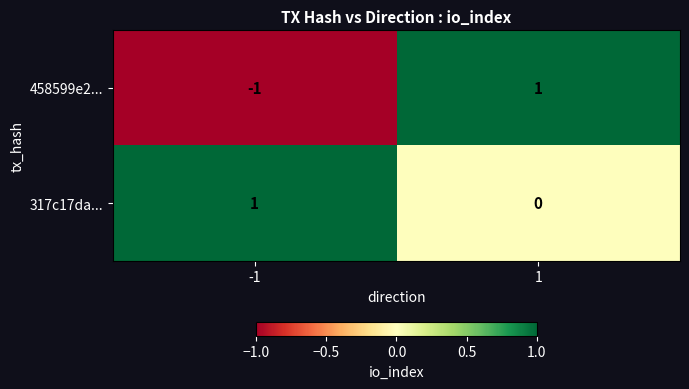

List the labels in order of 317c17da... value, largest first.

-1, 1